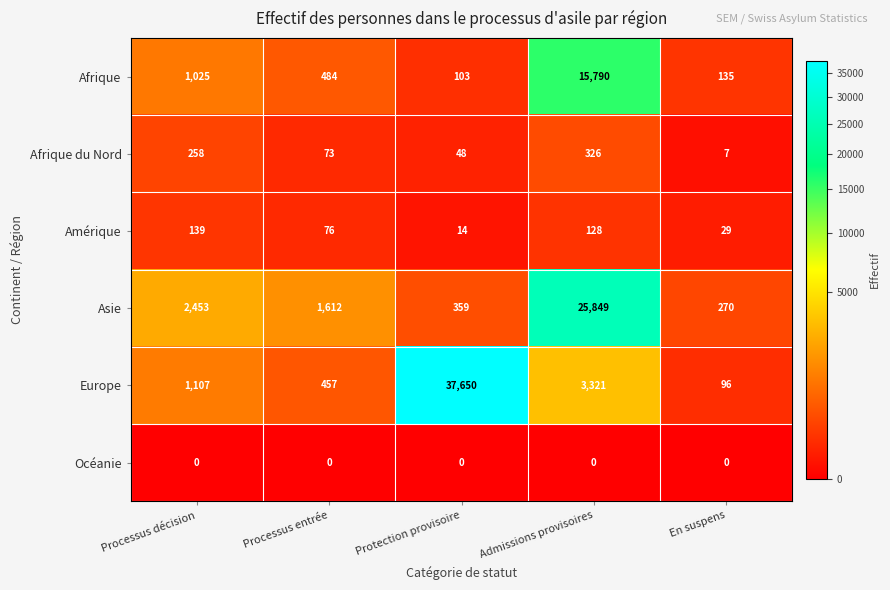

True or false: Amérique has a value of 114 at Processus entrée.

False